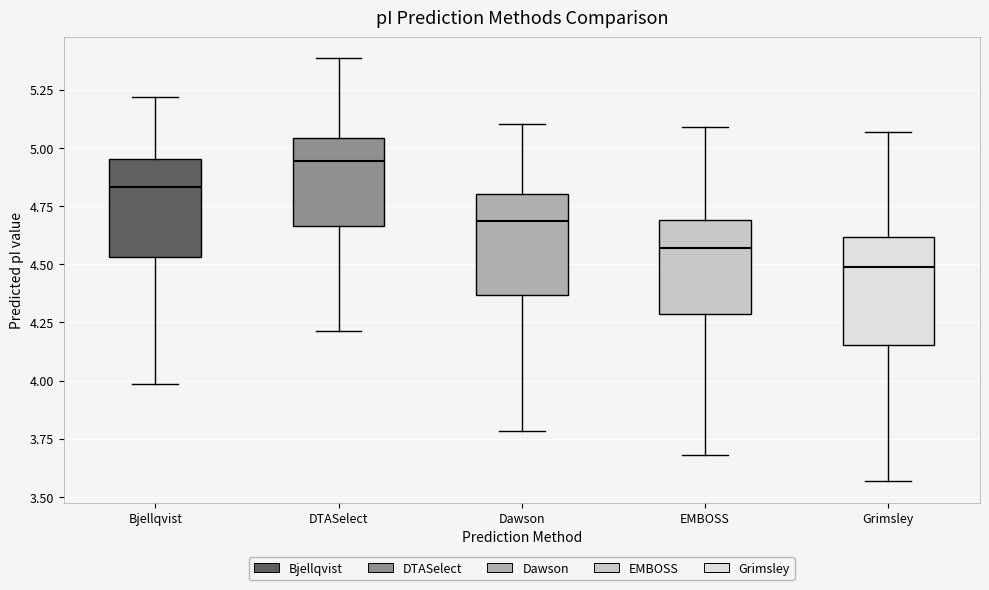

Reading left to right, transcribe this box plot: for each box, give where its median line is, the range the box spans, and where its two whiskers end, as read against the y-axis. The values are not printed on the chart, so give them approximately, as read against the axis.

Bjellqvist: median 4.85, box 4.55 to 4.95, whiskers 4.00 to 5.20
DTASelect: median 4.95, box 4.65 to 5.05, whiskers 4.20 to 5.40
Dawson: median 4.70, box 4.35 to 4.80, whiskers 3.80 to 5.10
EMBOSS: median 4.55, box 4.30 to 4.70, whiskers 3.70 to 5.10
Grimsley: median 4.50, box 4.15 to 4.60, whiskers 3.55 to 5.05